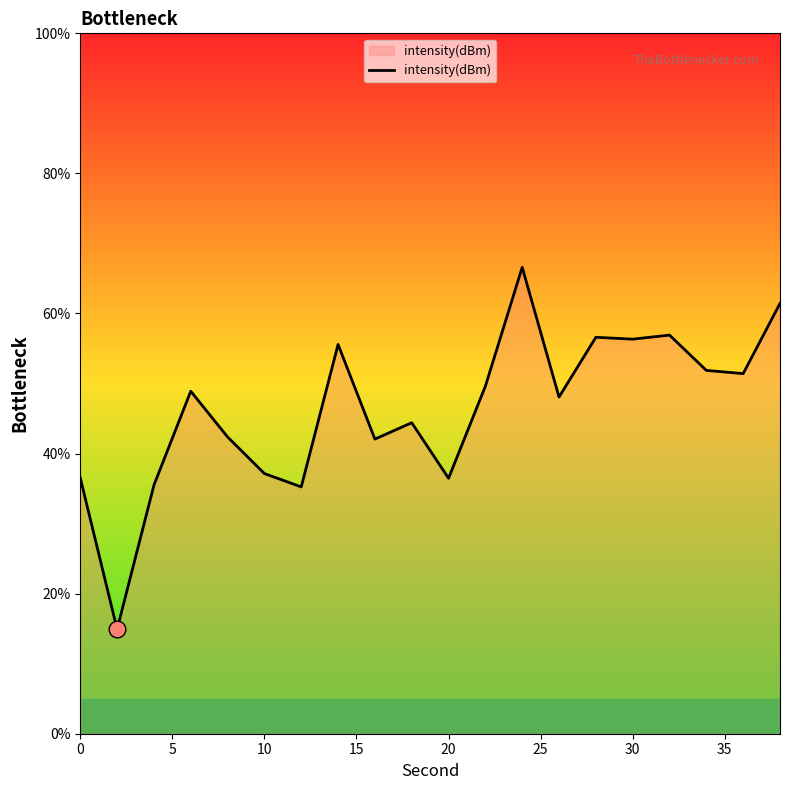

What is the difference between the maximum and minimum values?

51.7